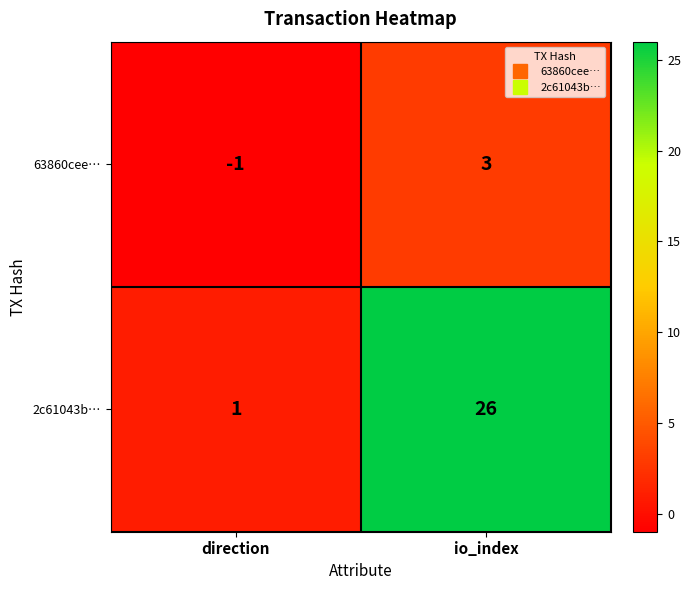

How many categories are shown in the chart?

2